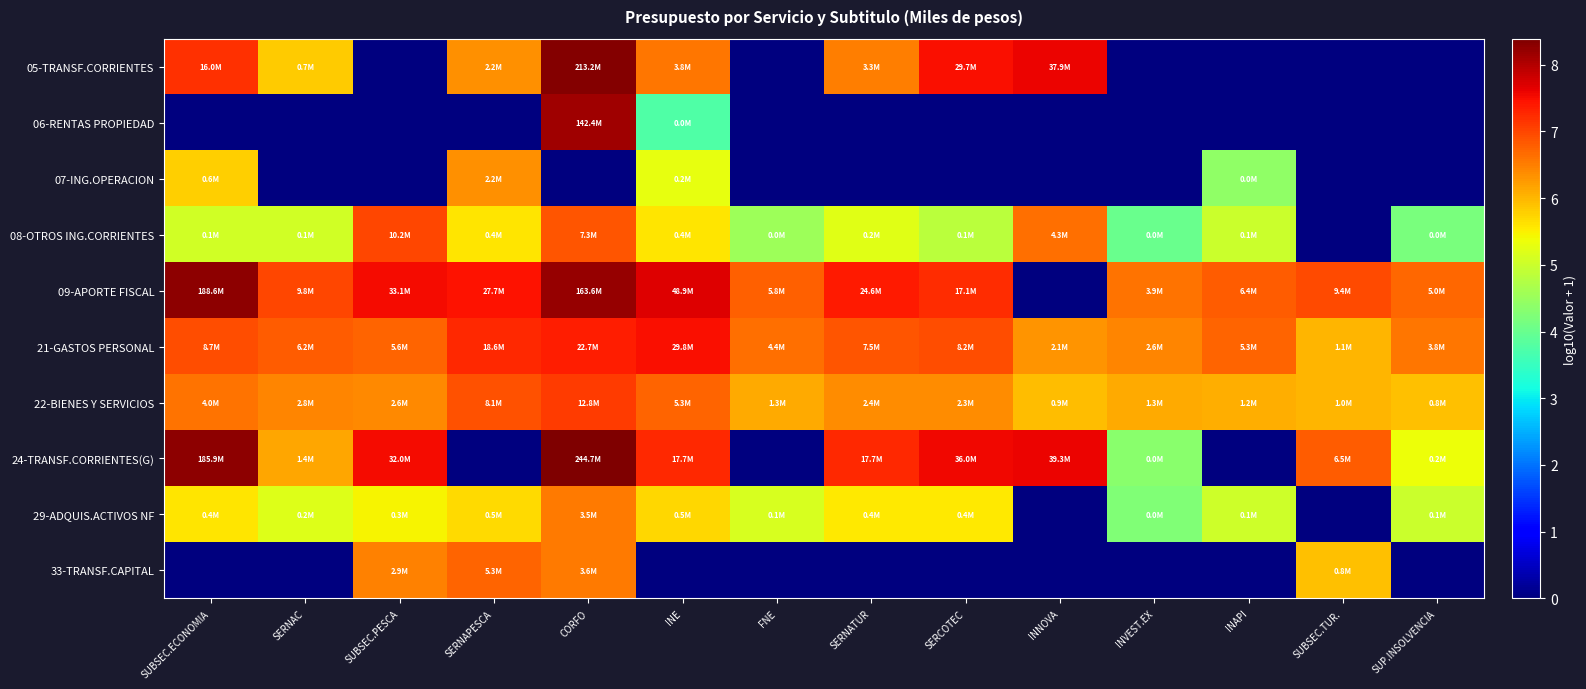

Reading left to right, transcribe all the data shown in this chart.

05-TRANSF.CORRIENTES: SUBSEC.ECONOMIA=7.2	SERNAC=5.8	SUBSEC.PESCA=0.0	SERNAPESCA=6.3	CORFO=8.3	INE=6.6	FNE=0.0	SERNATUR=6.5	SERCOTEC=7.5	INNOVA=7.6	INVEST.EX=0.0	INAPI=0.0	SUBSEC.TUR.=0.0	SUP.INSOLVENCIA=0.0
06-RENTAS PROPIEDAD: SUBSEC.ECONOMIA=0.0	SERNAC=0.0	SUBSEC.PESCA=0.0	SERNAPESCA=0.0	CORFO=8.2	INE=3.8	FNE=0.0	SERNATUR=0.0	SERCOTEC=0.0	INNOVA=0.0	INVEST.EX=0.0	INAPI=0.0	SUBSEC.TUR.=0.0	SUP.INSOLVENCIA=0.0
07-ING.OPERACION: SUBSEC.ECONOMIA=5.8	SERNAC=0.0	SUBSEC.PESCA=0.0	SERNAPESCA=6.4	CORFO=0.0	INE=5.3	FNE=0.0	SERNATUR=0.0	SERCOTEC=0.0	INNOVA=0.0	INVEST.EX=0.0	INAPI=4.4	SUBSEC.TUR.=0.0	SUP.INSOLVENCIA=0.0
08-OTROS ING.CORRIENTES: SUBSEC.ECONOMIA=5.1	SERNAC=5.1	SUBSEC.PESCA=7.0	SERNAPESCA=5.6	CORFO=6.9	INE=5.6	FNE=4.5	SERNATUR=5.2	SERCOTEC=4.8	INNOVA=6.6	INVEST.EX=4.0	INAPI=5.0	SUBSEC.TUR.=0.0	SUP.INSOLVENCIA=4.2
09-APORTE FISCAL: SUBSEC.ECONOMIA=8.3	SERNAC=7.0	SUBSEC.PESCA=7.5	SERNAPESCA=7.4	CORFO=8.2	INE=7.7	FNE=6.8	SERNATUR=7.4	SERCOTEC=7.2	INNOVA=0.0	INVEST.EX=6.6	INAPI=6.8	SUBSEC.TUR.=7.0	SUP.INSOLVENCIA=6.7
21-GASTOS PERSONAL: SUBSEC.ECONOMIA=6.9	SERNAC=6.8	SUBSEC.PESCA=6.7	SERNAPESCA=7.3	CORFO=7.4	INE=7.5	FNE=6.6	SERNATUR=6.9	SERCOTEC=6.9	INNOVA=6.3	INVEST.EX=6.4	INAPI=6.7	SUBSEC.TUR.=6.0	SUP.INSOLVENCIA=6.6
22-BIENES Y SERVICIOS: SUBSEC.ECONOMIA=6.6	SERNAC=6.4	SUBSEC.PESCA=6.4	SERNAPESCA=6.9	CORFO=7.1	INE=6.7	FNE=6.1	SERNATUR=6.4	SERCOTEC=6.4	INNOVA=5.9	INVEST.EX=6.1	INAPI=6.1	SUBSEC.TUR.=6.0	SUP.INSOLVENCIA=5.9
24-TRANSF.CORRIENTES(G): SUBSEC.ECONOMIA=8.3	SERNAC=6.2	SUBSEC.PESCA=7.5	SERNAPESCA=0.0	CORFO=8.4	INE=7.2	FNE=0.0	SERNATUR=7.2	SERCOTEC=7.6	INNOVA=7.6	INVEST.EX=4.3	INAPI=0.0	SUBSEC.TUR.=6.8	SUP.INSOLVENCIA=5.3
29-ADQUIS.ACTIVOS NF: SUBSEC.ECONOMIA=5.6	SERNAC=5.2	SUBSEC.PESCA=5.5	SERNAPESCA=5.7	CORFO=6.5	INE=5.7	FNE=5.1	SERNATUR=5.5	SERCOTEC=5.6	INNOVA=0.0	INVEST.EX=4.2	INAPI=5.0	SUBSEC.TUR.=0.0	SUP.INSOLVENCIA=5.0
33-TRANSF.CAPITAL: SUBSEC.ECONOMIA=0.0	SERNAC=0.0	SUBSEC.PESCA=6.5	SERNAPESCA=6.7	CORFO=6.6	INE=0.0	FNE=0.0	SERNATUR=0.0	SERCOTEC=0.0	INNOVA=0.0	INVEST.EX=0.0	INAPI=0.0	SUBSEC.TUR.=5.9	SUP.INSOLVENCIA=0.0